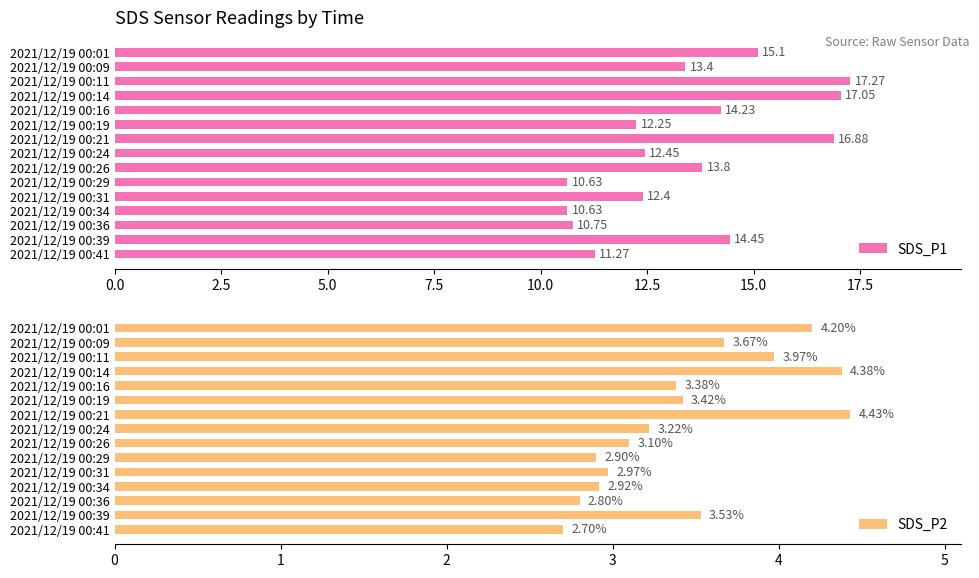

What is the average value of the SDS_P2 series?

3.4